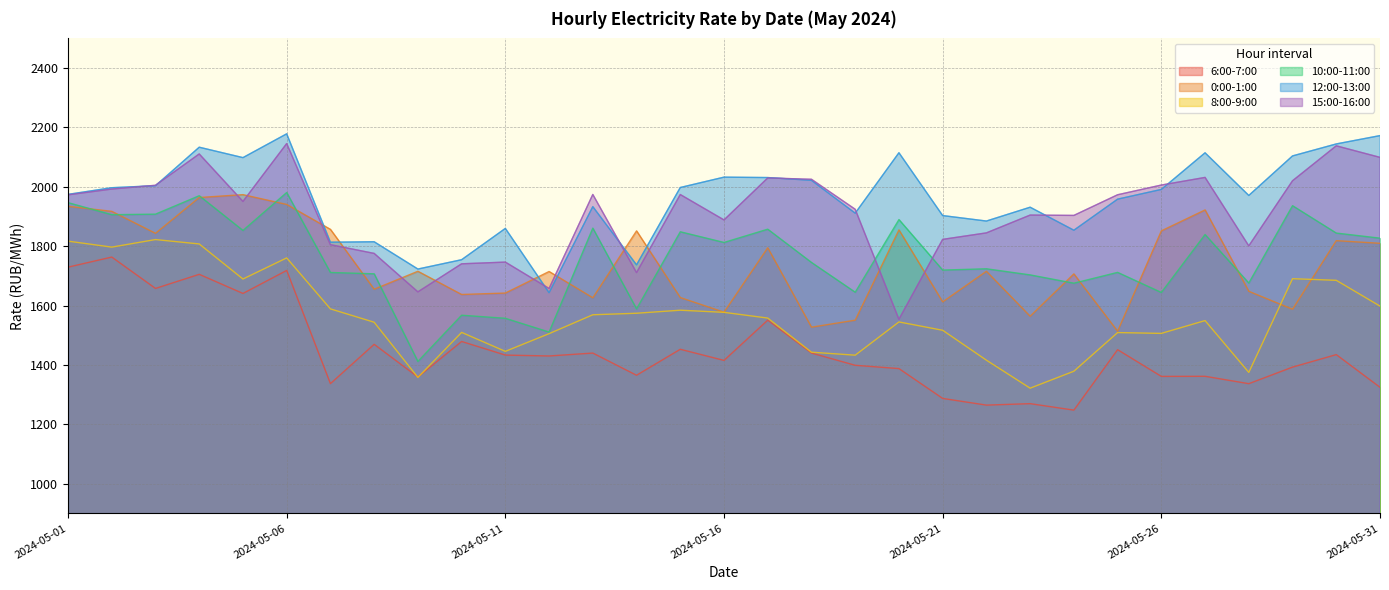

What is the average value of the 10:00-11:00 series?

1760.7